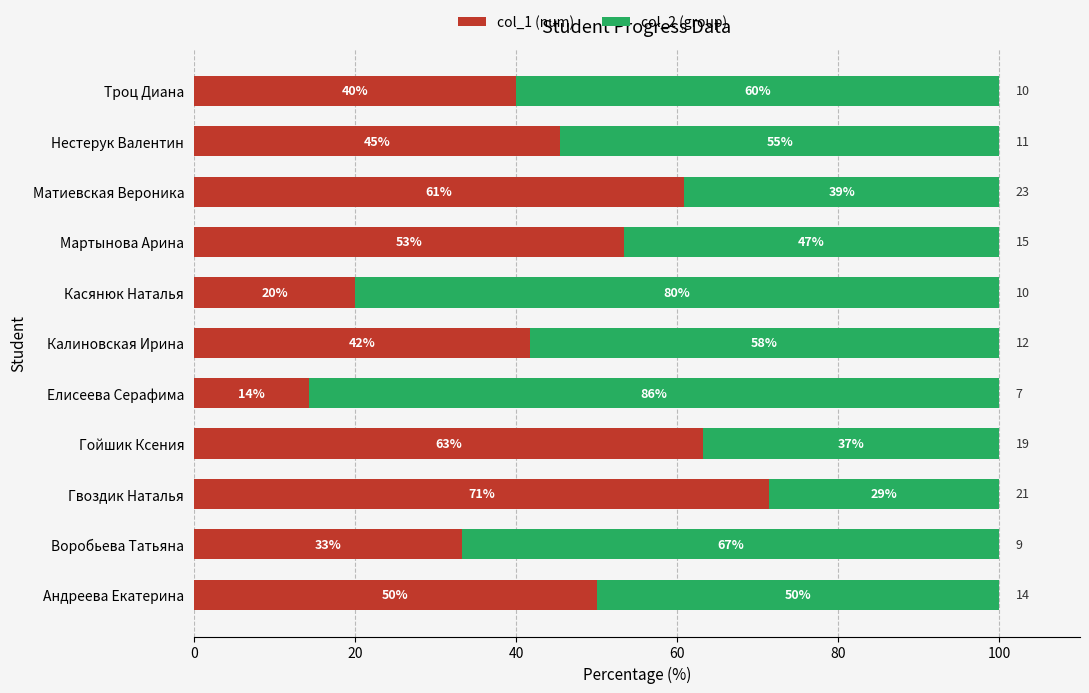

Reading left to right, transcribe all the data shown in this chart.

col_1 (num): 50.0	33.3	71.4	63.2	14.3	41.7	20.0	53.3	60.9	45.5	40.0
col_2 (group): 50.0	66.7	28.6	36.8	85.7	58.3	80.0	46.7	39.1	54.5	60.0